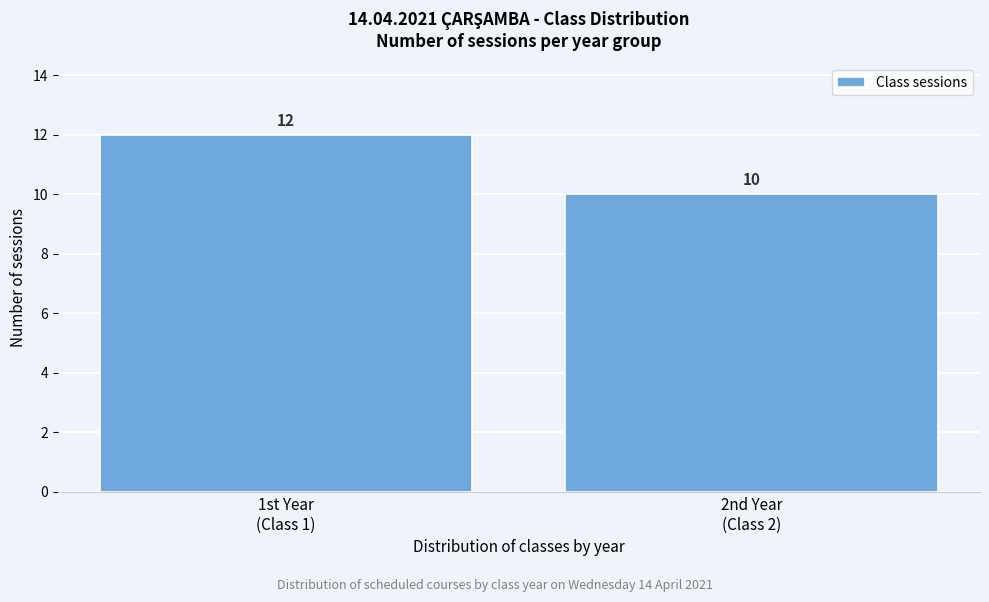

Reading left to right, extract all data points from this chart.

12	10